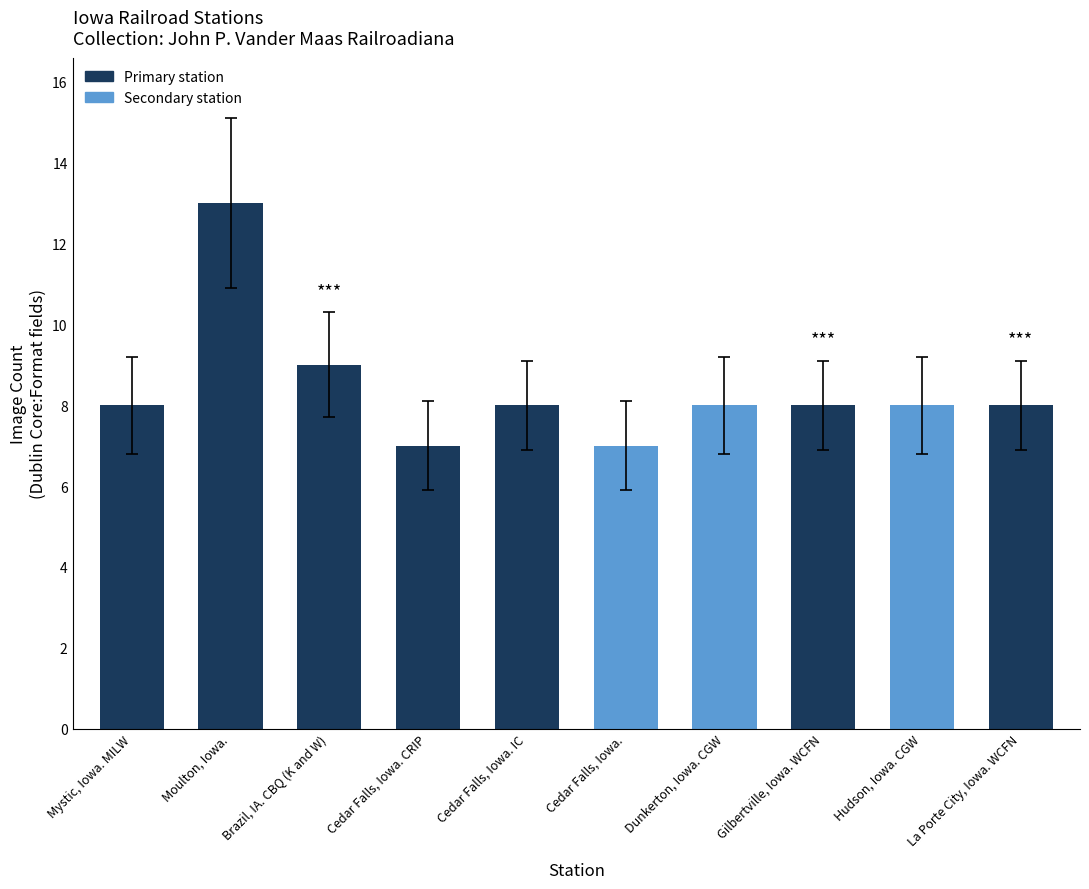

Reading left to right, list all the values displayed in this chart.

8	13	9	7	8	7	8	8	8	8